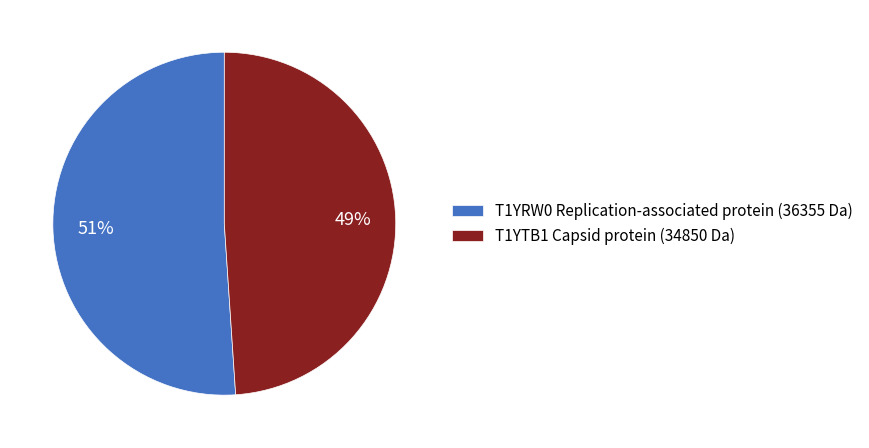

What percentage is the T1YRW0 Replication-associated protein slice, to the nearest percent?

51%